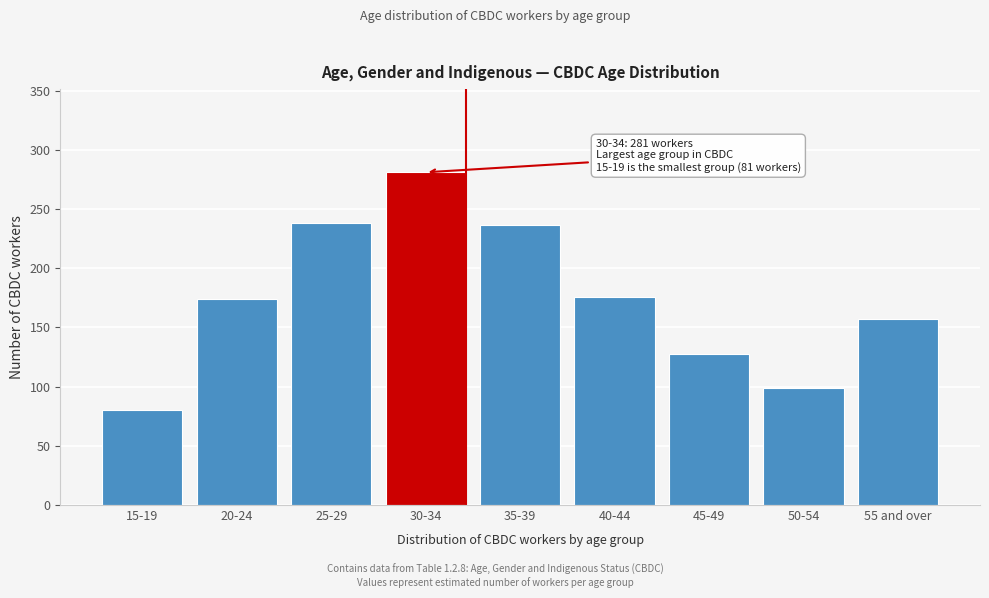

What is the sum of the values at 30-34 and 40-44?

456.6